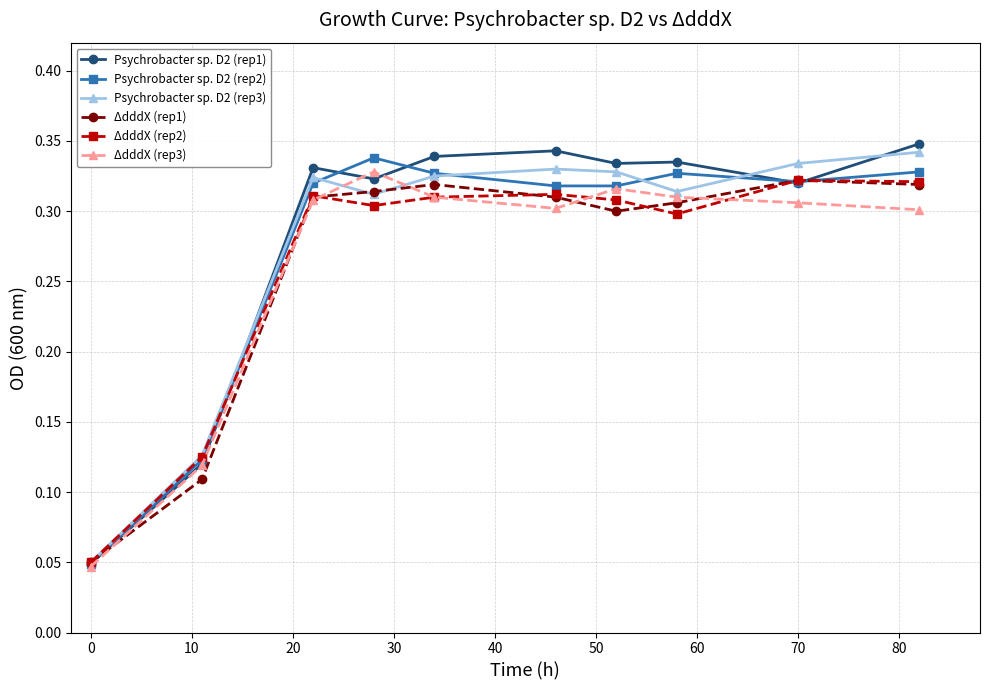

How many ΔdddX (rep2) values are between 0 and 1?

10